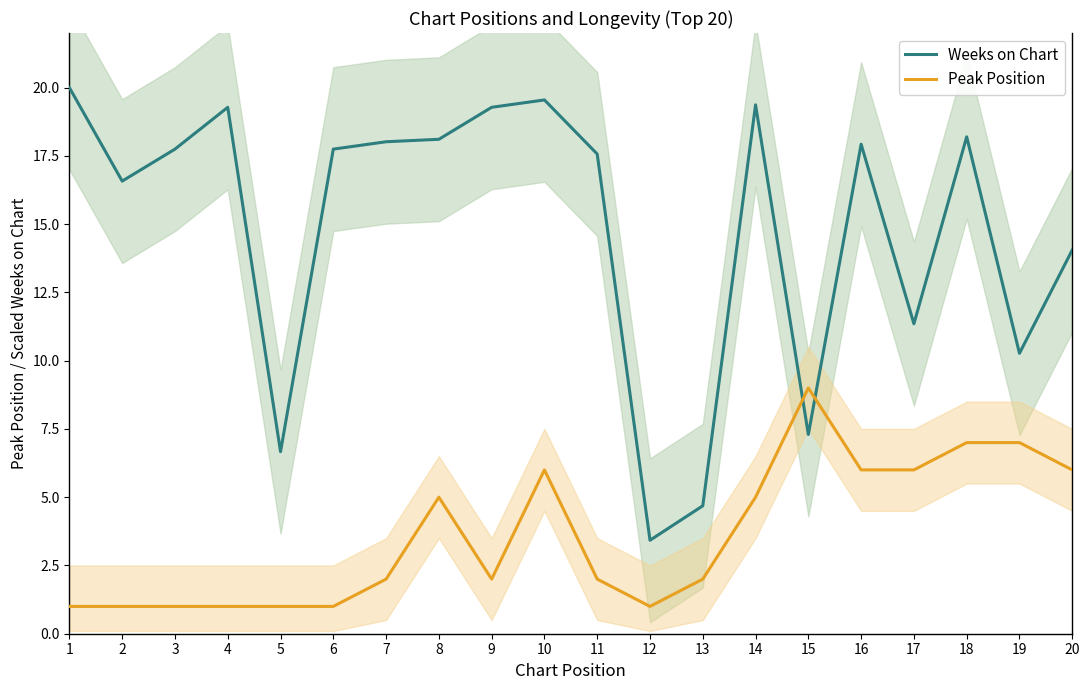

Reading right to left, list all the values displayed in this chart.

Weeks on Chart: 20=14.1	19=10.3	18=18.2	17=11.4	16=17.9	15=7.3	14=19.4	13=4.7	12=3.4	11=17.6	10=19.5	9=19.3	8=18.1	7=18.0	6=17.7	5=6.7	4=19.3	3=17.7	2=16.6	1=20.0
Peak Position: 20=6.0	19=7.0	18=7.0	17=6.0	16=6.0	15=9.0	14=5.0	13=2.0	12=1.0	11=2.0	10=6.0	9=2.0	8=5.0	7=2.0	6=1.0	5=1.0	4=1.0	3=1.0	2=1.0	1=1.0